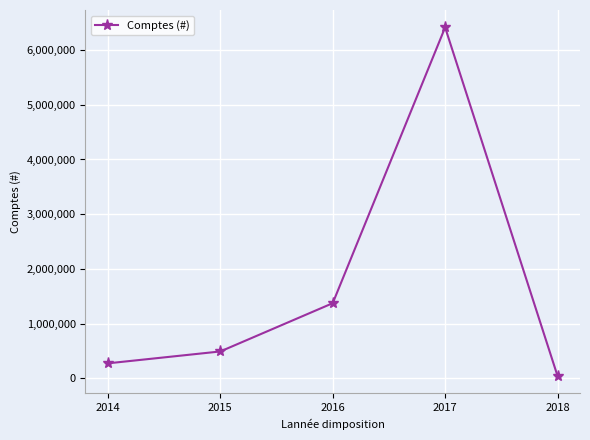

Is it true that the value at 2017 is 6412880?

True